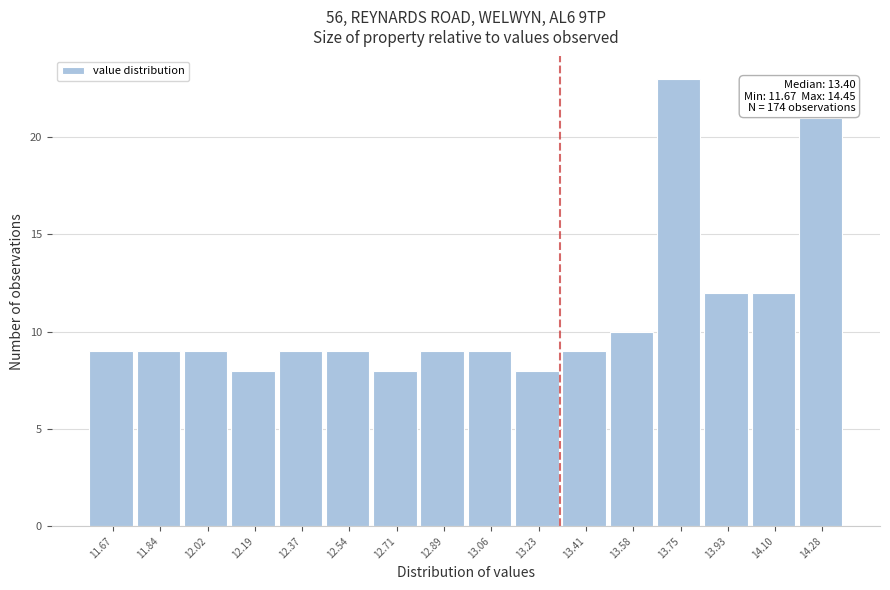

Reading left to right, extract all data points from this chart.

9	9	9	8	9	9	8	9	9	8	9	10	23	12	12	21